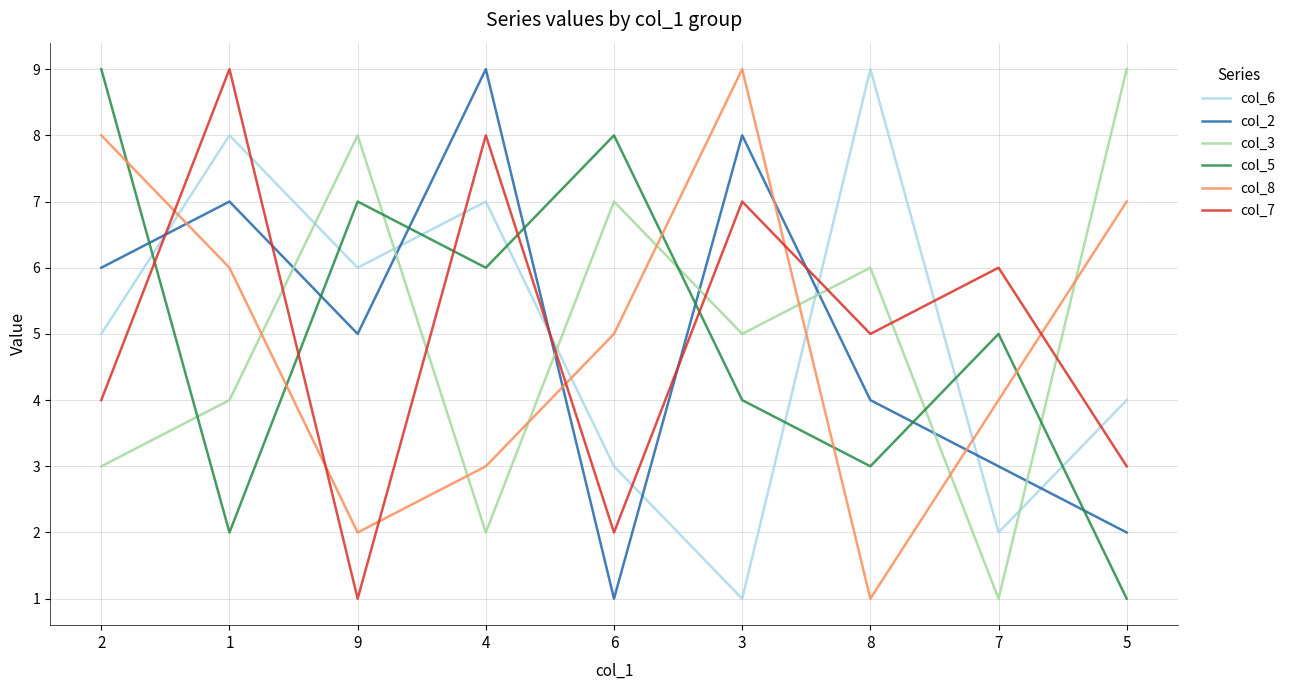

In col_7, how many points are higher than both neighbors (excluding endpoints)?

4